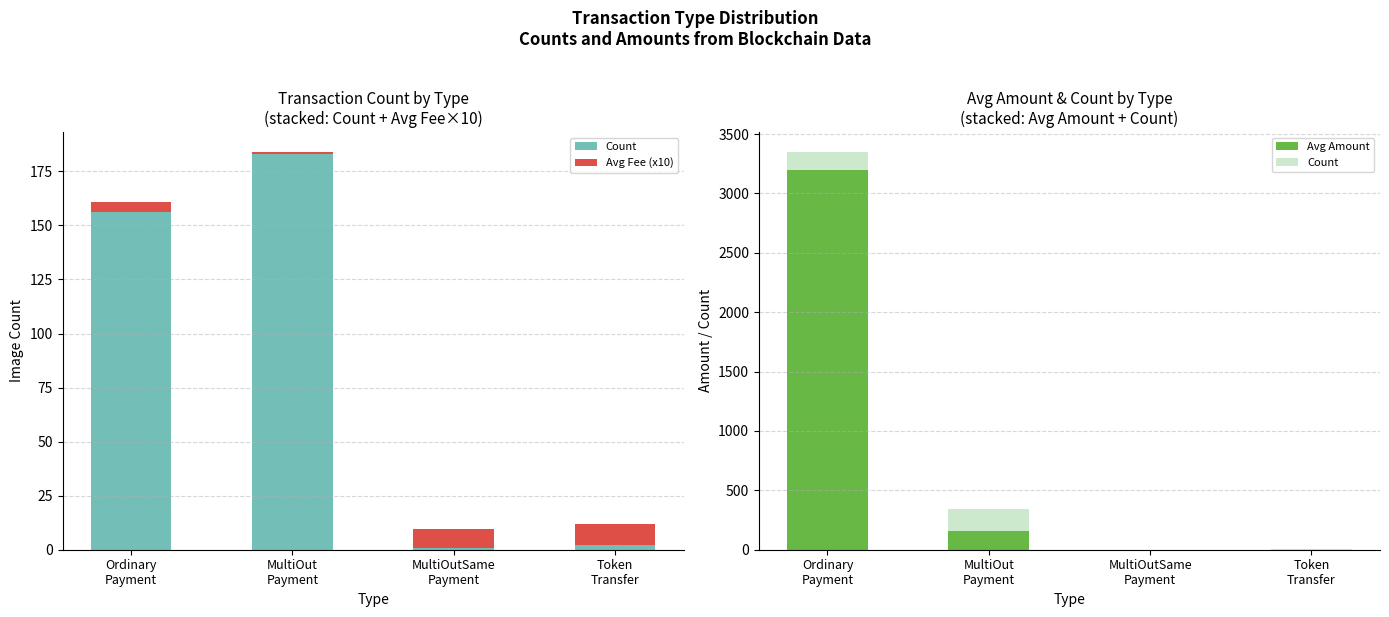

Is it true that Avg Amount equals -1194.4 at Token
Transfer?

False